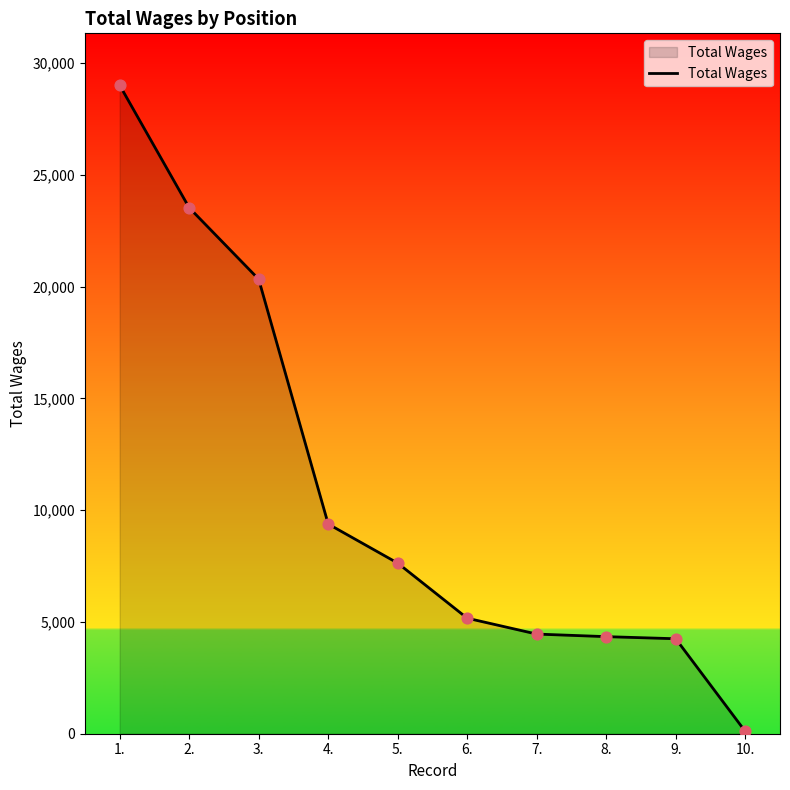

Which has a higher value, 10. or 4.?

4.